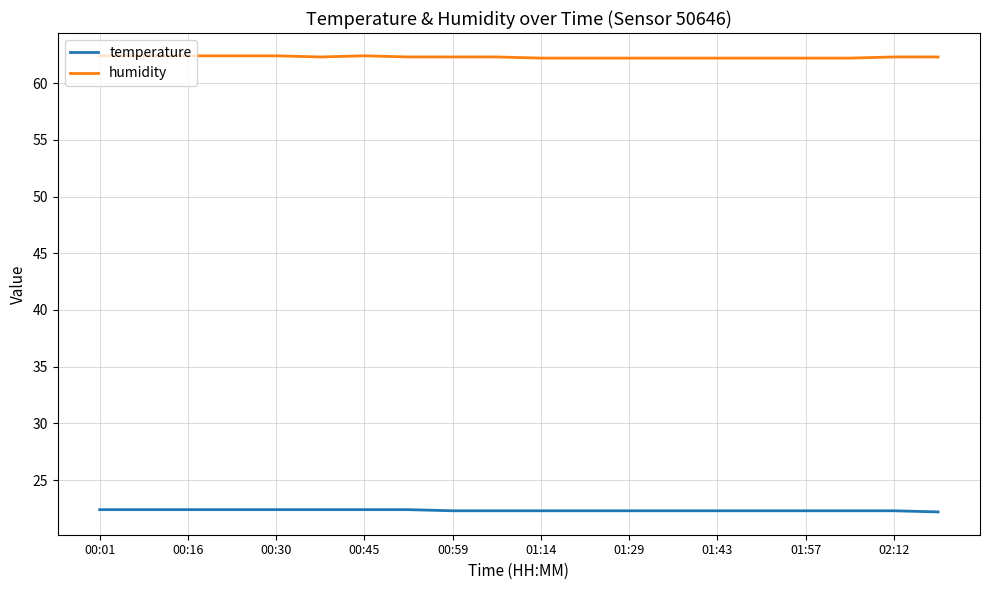

True or false: temperature and humidity cross at least once.

False